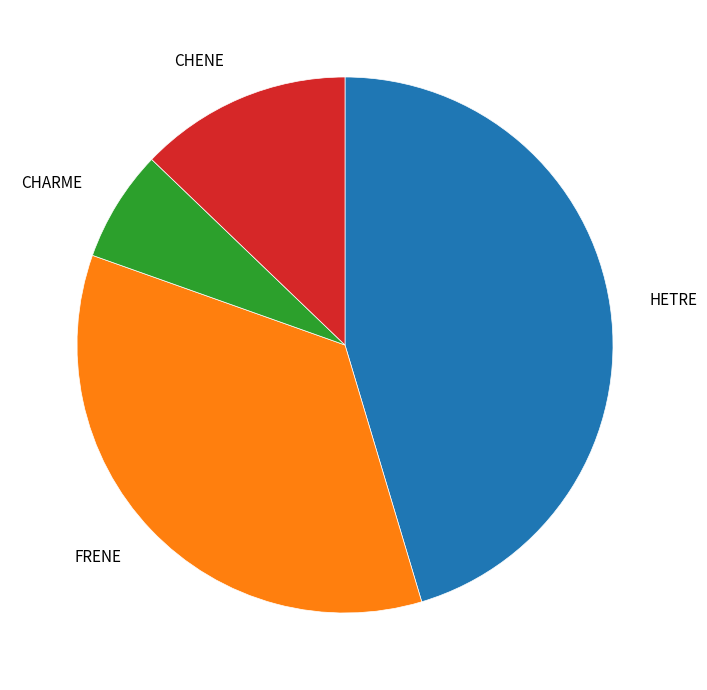

Does any single category account for the majority?

No